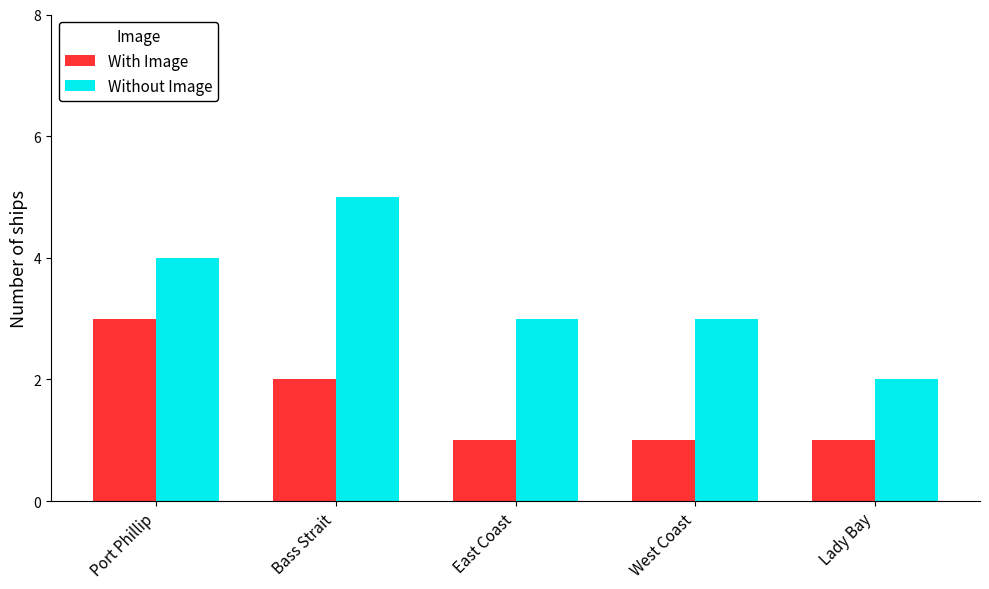

What is the approximate value of Without Image at Lady Bay?

2